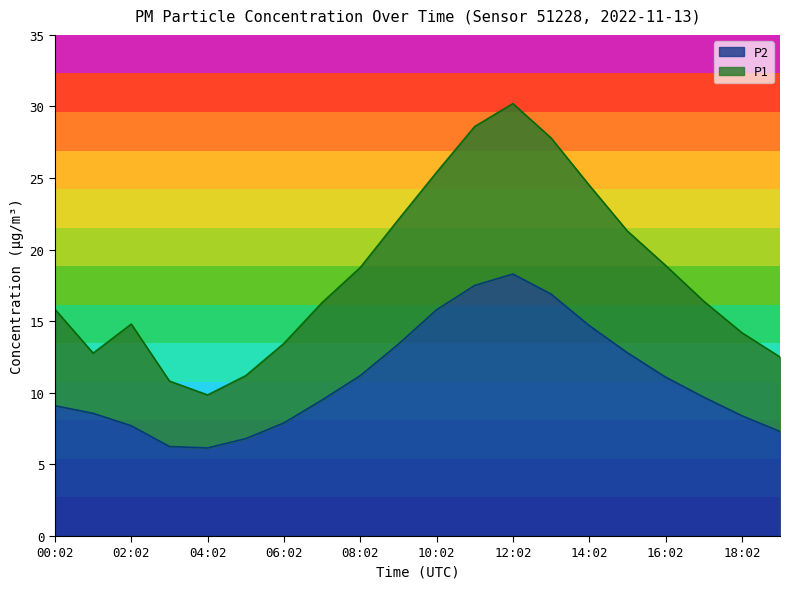

What is the difference between the maximum and second lowest values in the P1 series?

19.4